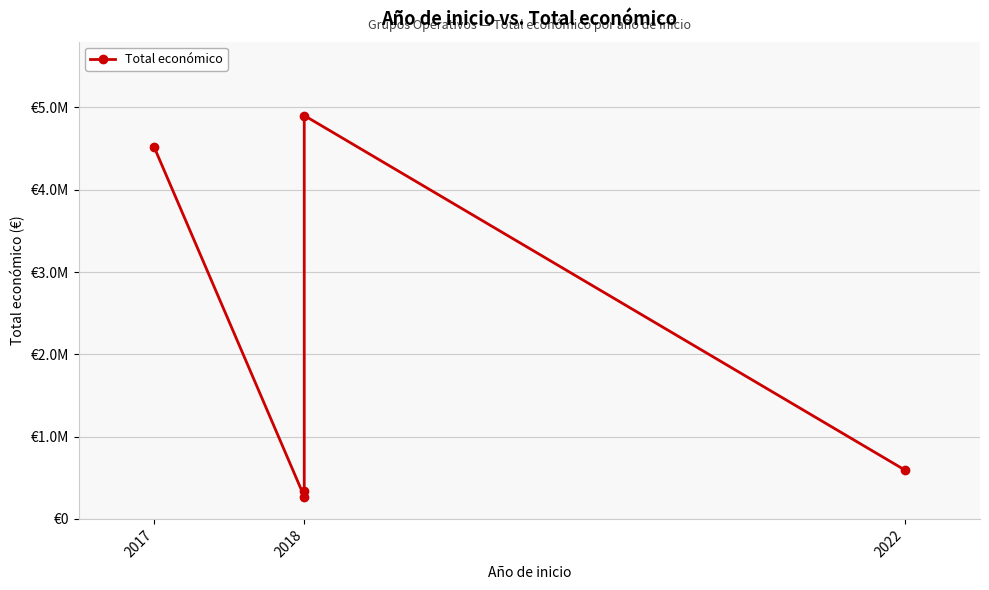

Which label corresponds to the smallest value in the chart?

2018